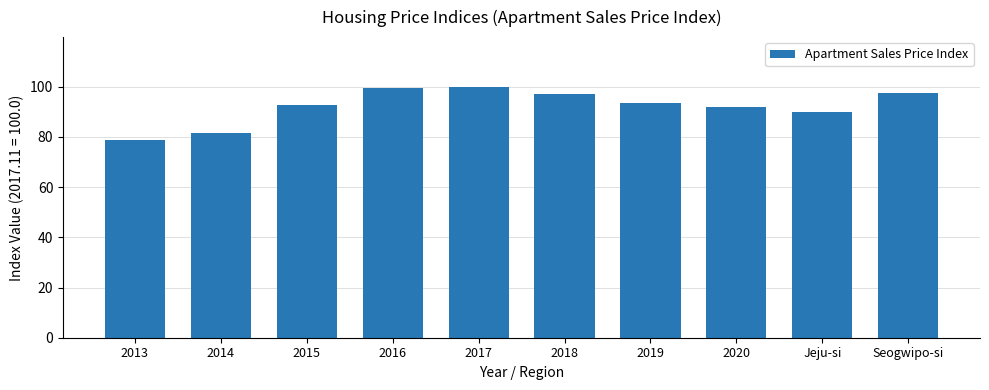

True or false: the data shows 18.7 at Jeju-si.

False